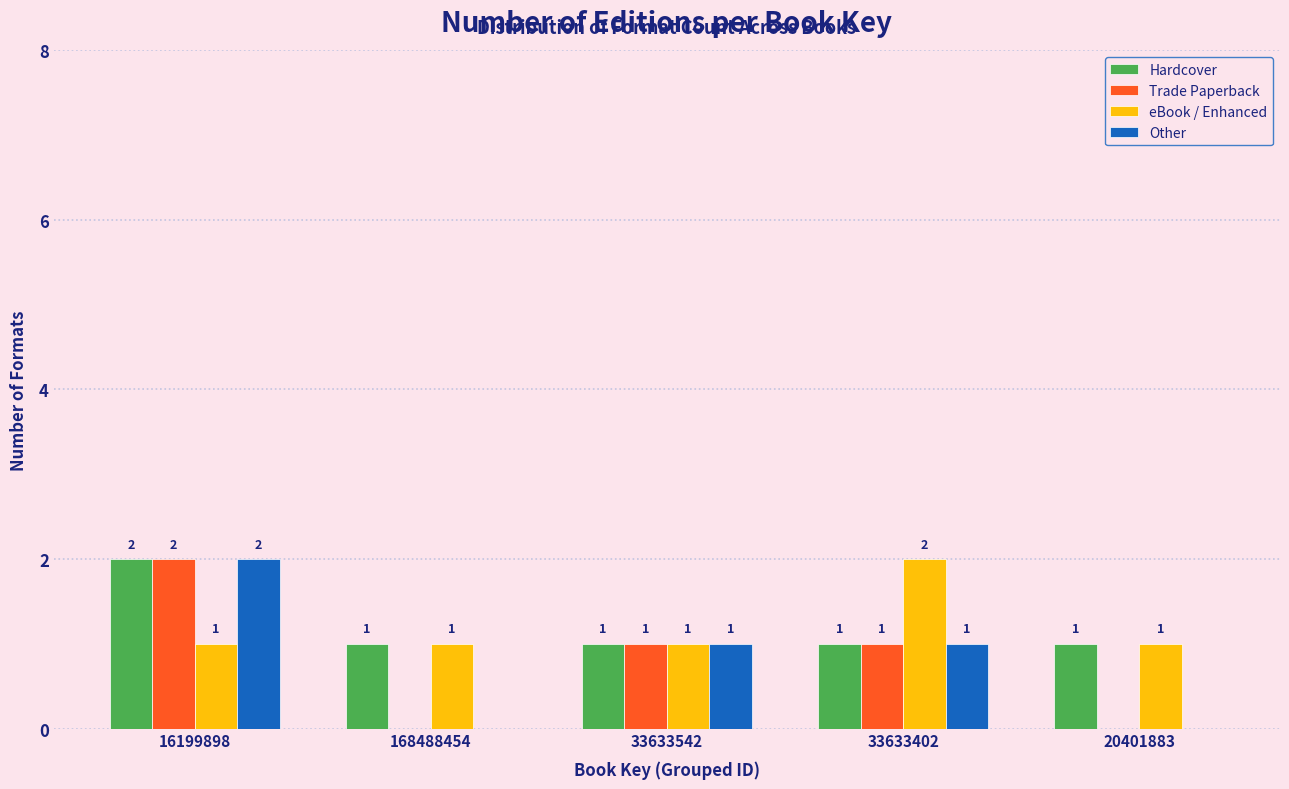

Reading left to right, extract all data points from this chart.

Hardcover: 16199898=2	168488454=1	33633542=1	33633402=1	20401883=1
Trade Paperback: 16199898=2	168488454=0	33633542=1	33633402=1	20401883=0
eBook / Enhanced: 16199898=1	168488454=1	33633542=1	33633402=2	20401883=1
Other: 16199898=2	168488454=0	33633542=1	33633402=1	20401883=0